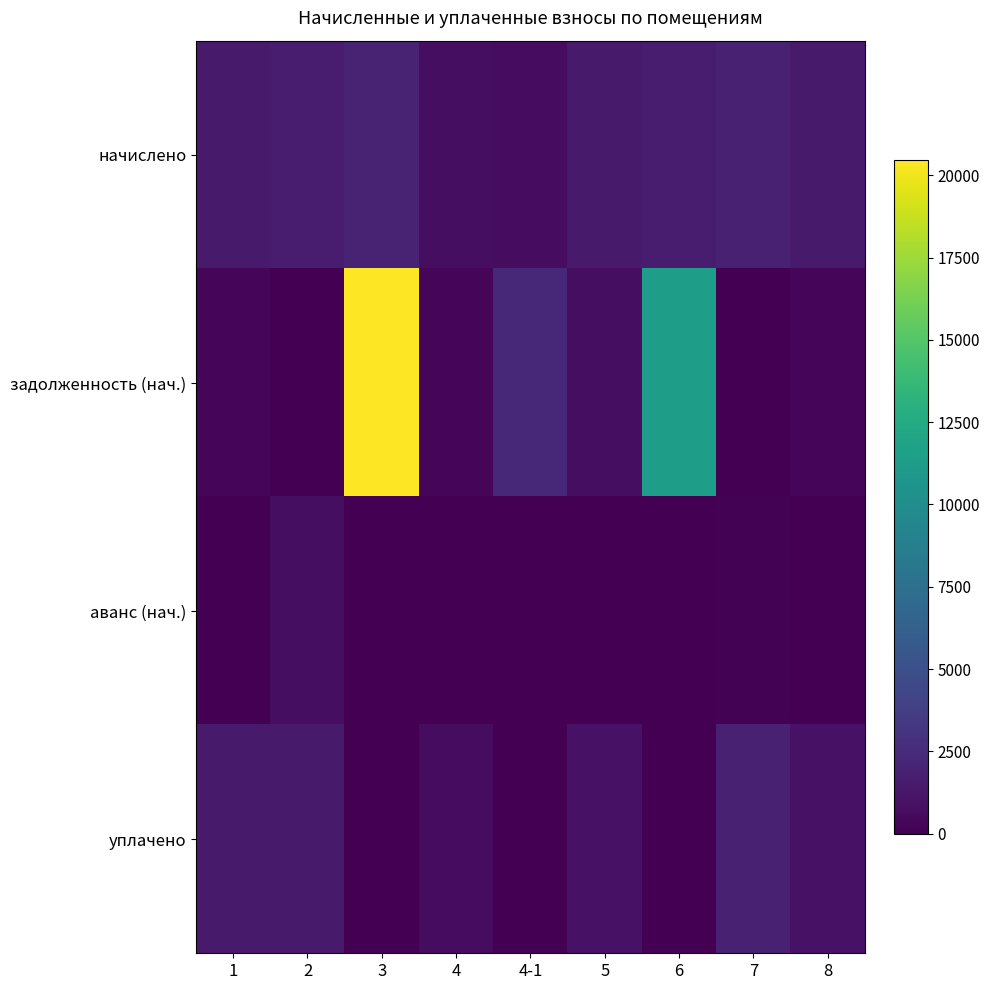

Between 1 and 3, which series saw the biggest shift?

задолженность (нач.)